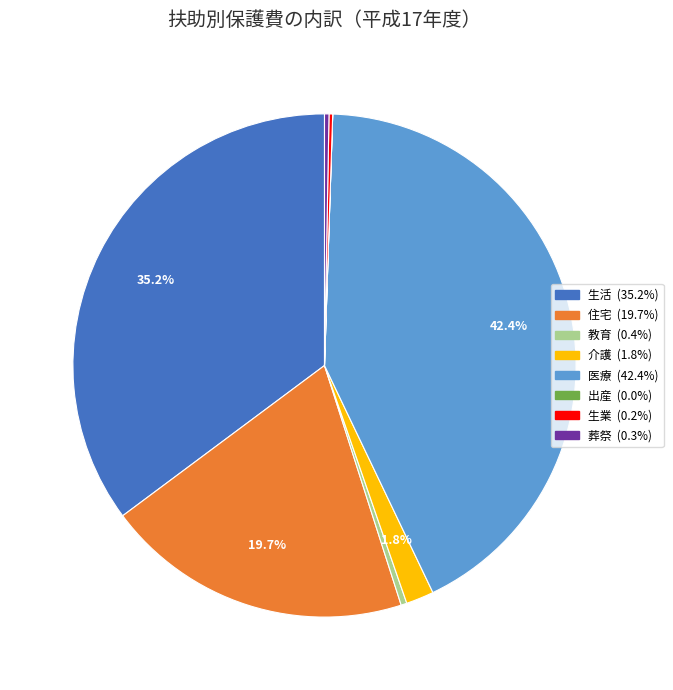

What is the largest slice in the pie chart?

医療